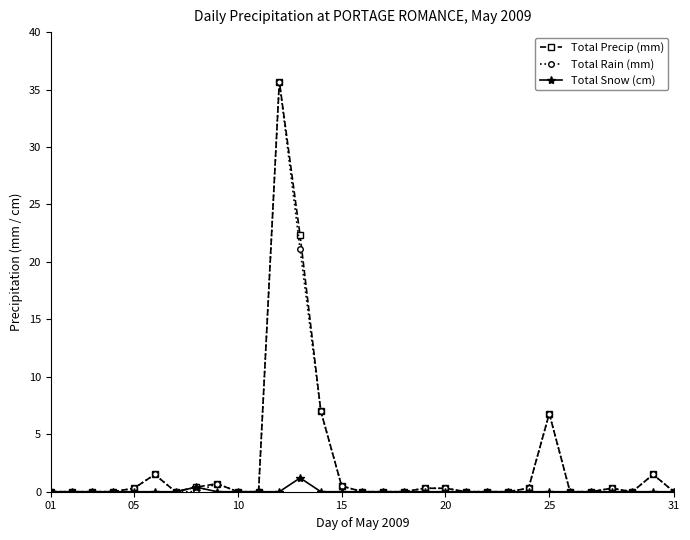

What is the highest value of the Total Snow (cm) series?

1.2